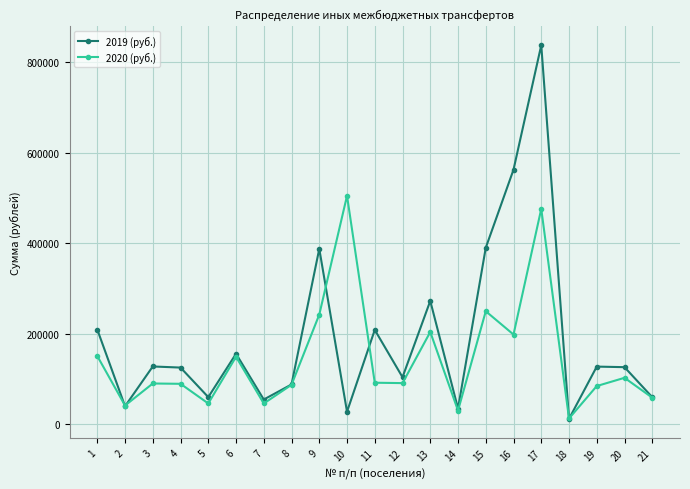

True or false: 2019 (руб.) and 2020 (руб.) cross at least once.

True